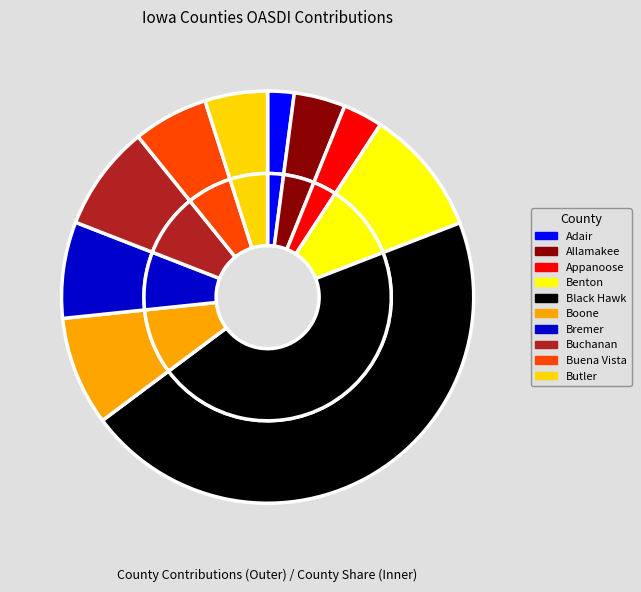

Is Bremer the majority of the pie?

No